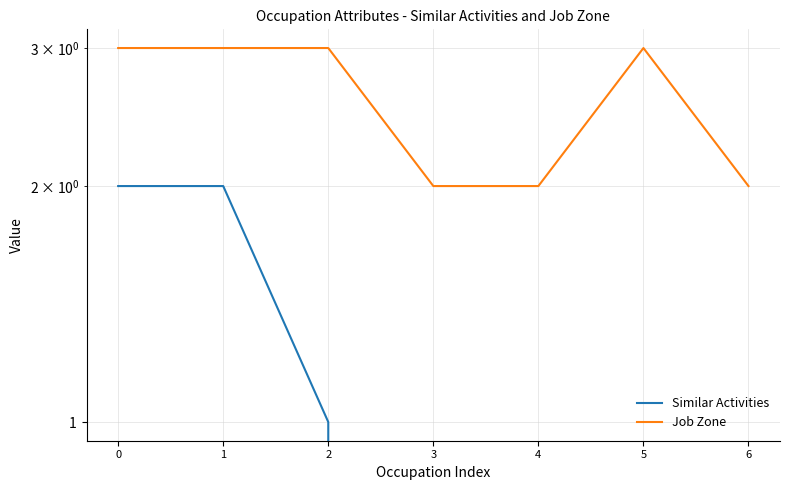

Between 2 and 1, which is larger?

1